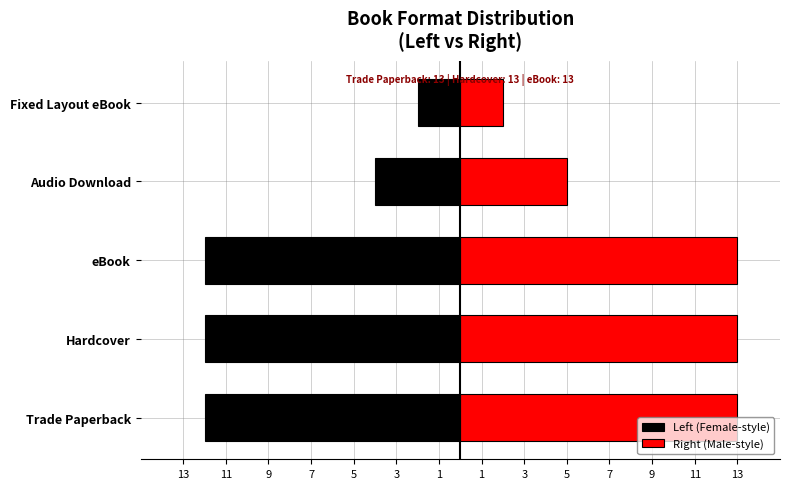

What is the value of the Left (Female-style) bar at the 5th from the left?

-2